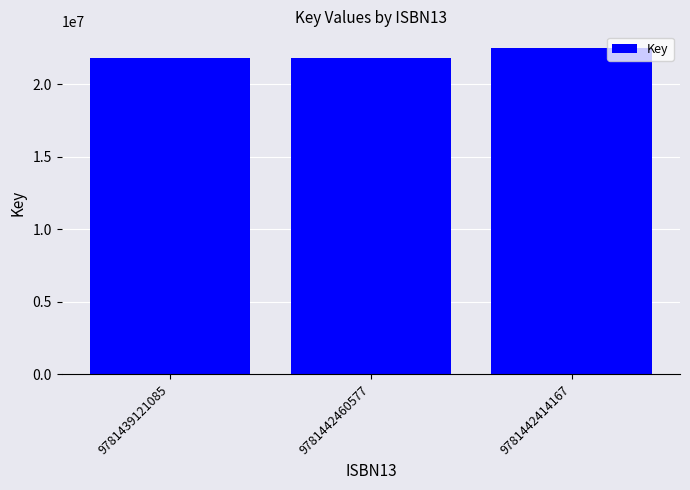

What is the smallest value displayed?

21837632